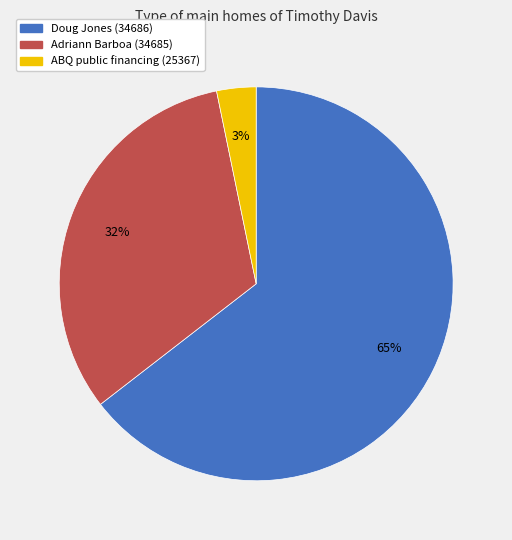

Rank the categories by value from lowest to highest.

ABQ public financing (25367), Adriann Barboa (34685), Doug Jones (34686)